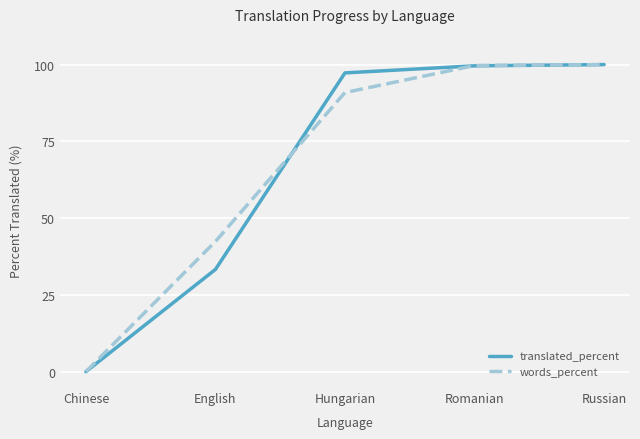

What position from the left is Hungarian?

3